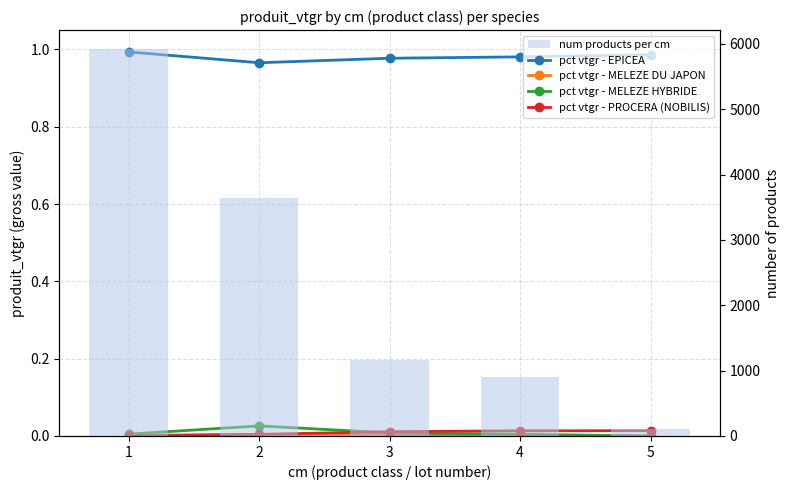

Which series has the largest total across all categories?

num products per cm